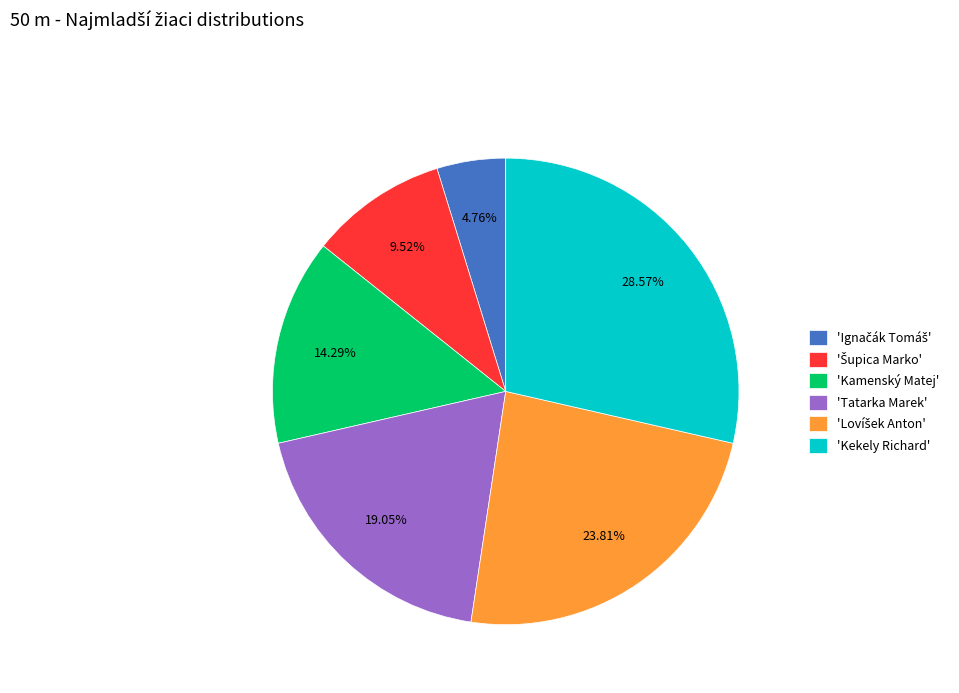

Does any single category account for the majority?

No